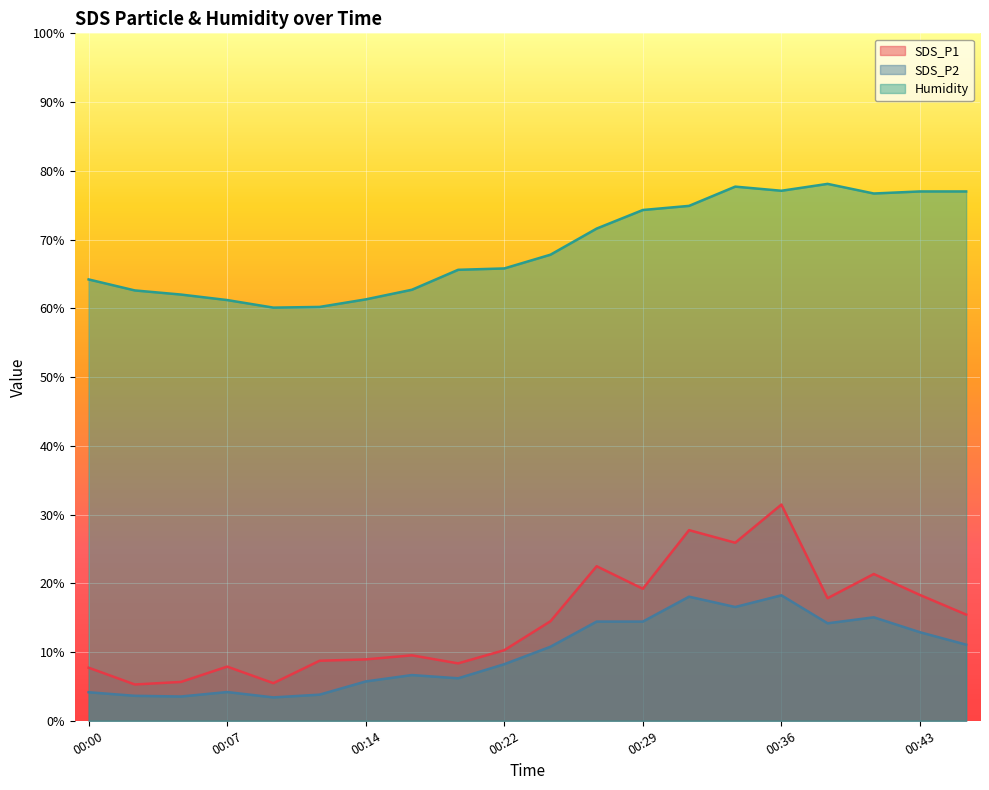

What is the value of the SDS_P2 point at the 1st from the left?

4.2